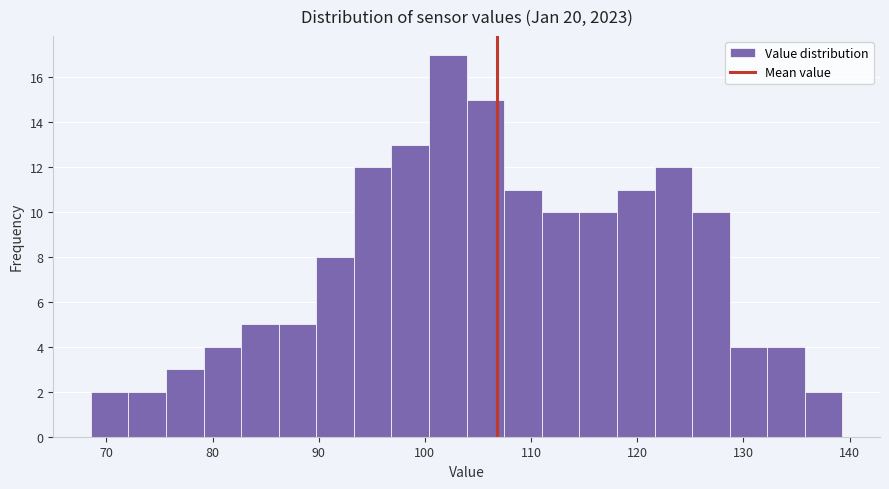

Read against the x-axis, roughly where is the centre of the tallest bar?

102